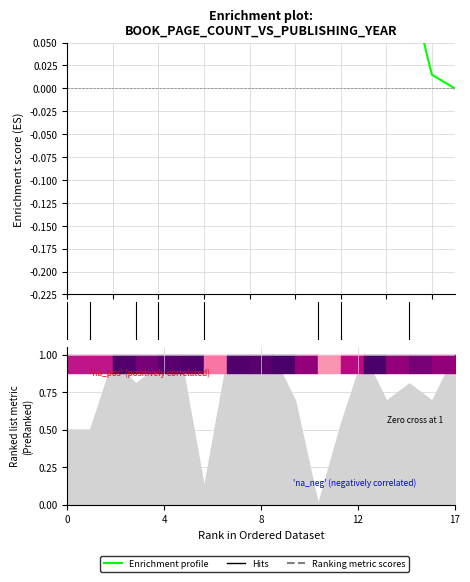

Which has a higher value, 6 or 10?

6